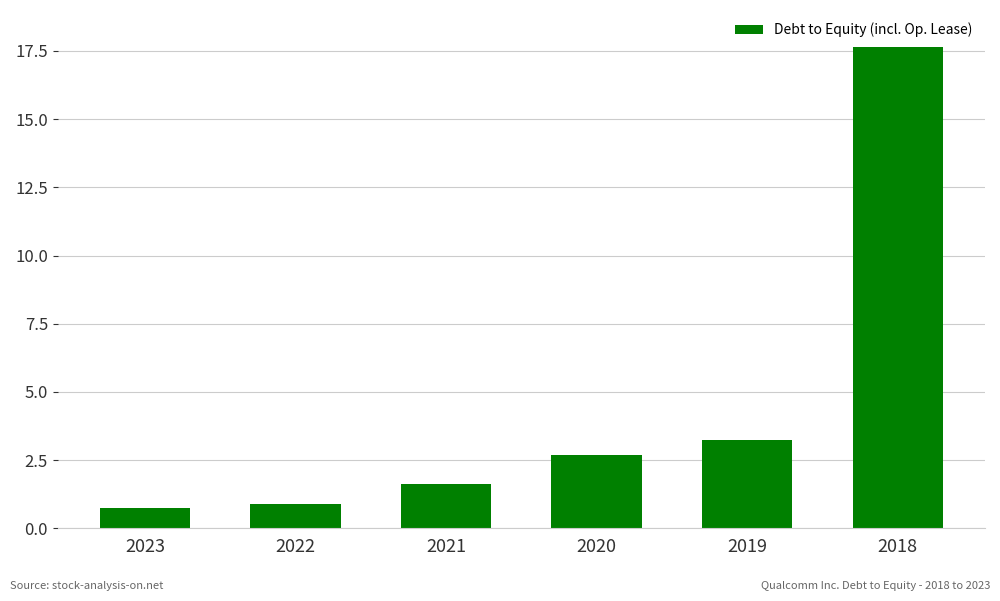

What is the value of the 3rd bar from the left?

1.6